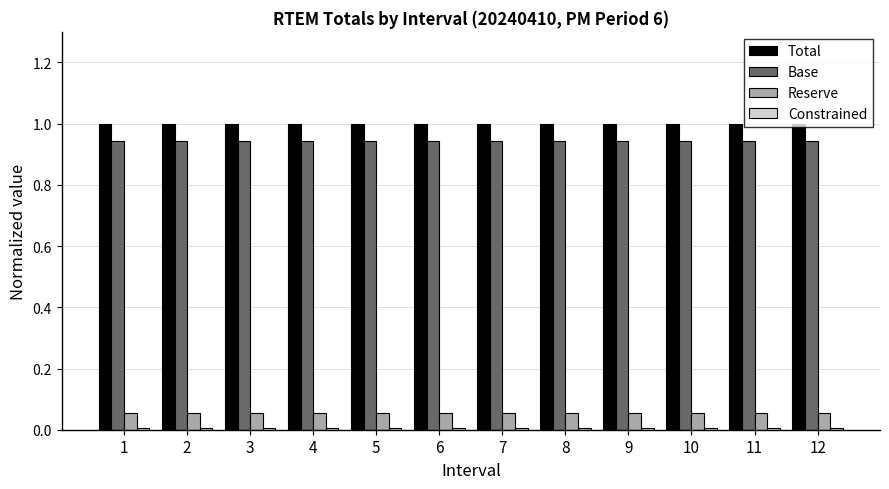

What is the total value across all series at 2?

2.0